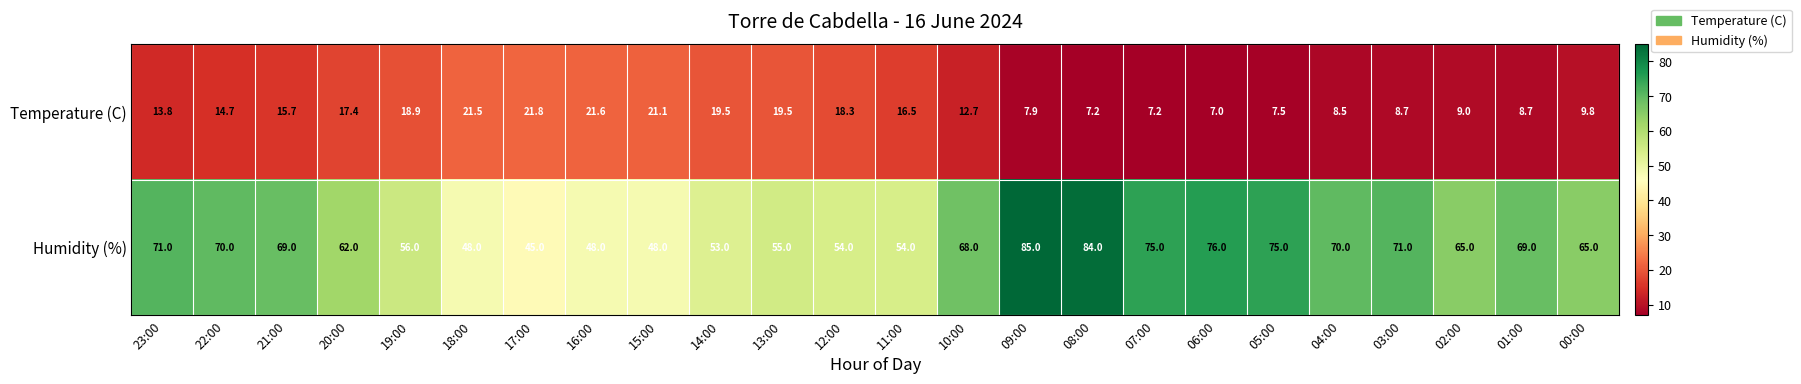

The Humidity (%) series shows 42.3 at 04:00. True or false?

False